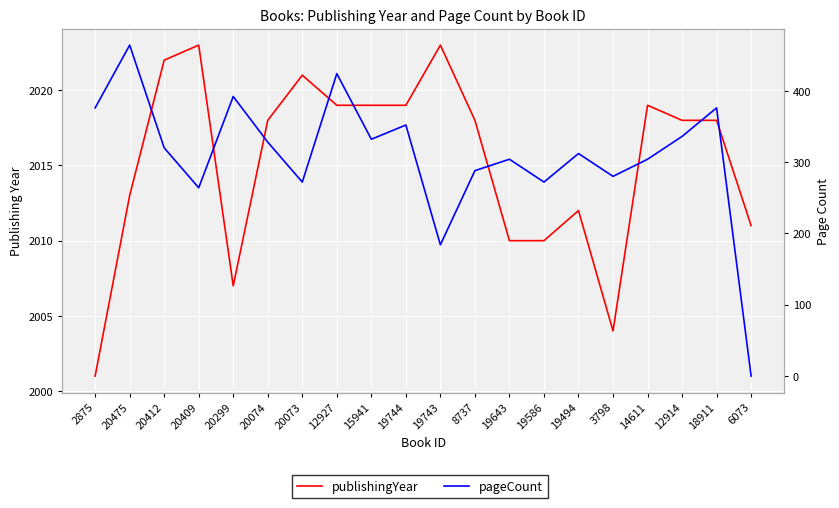

Which series has the largest total across all categories?

publishingYear